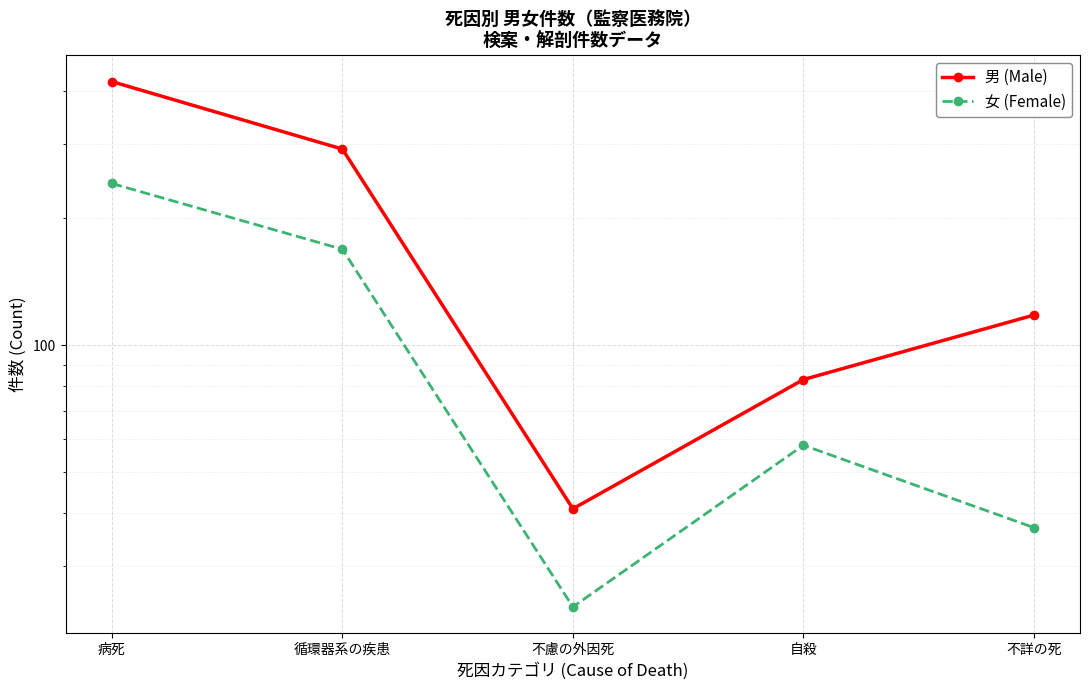

What is the difference between the highest and lowest values at 循環器系の疾患?

123